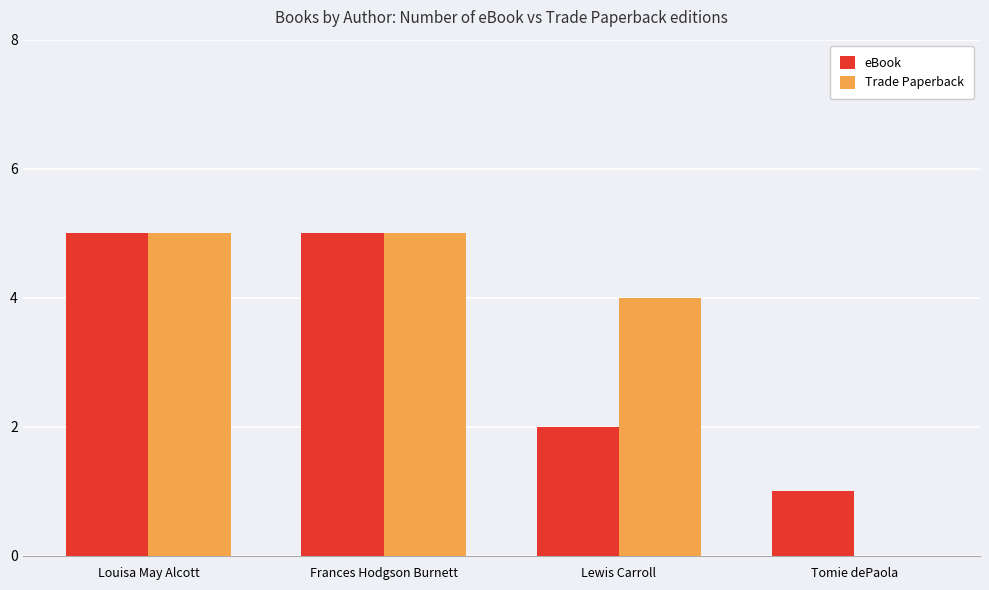

What value does the Trade Paperback series have at Louisa May Alcott?

5